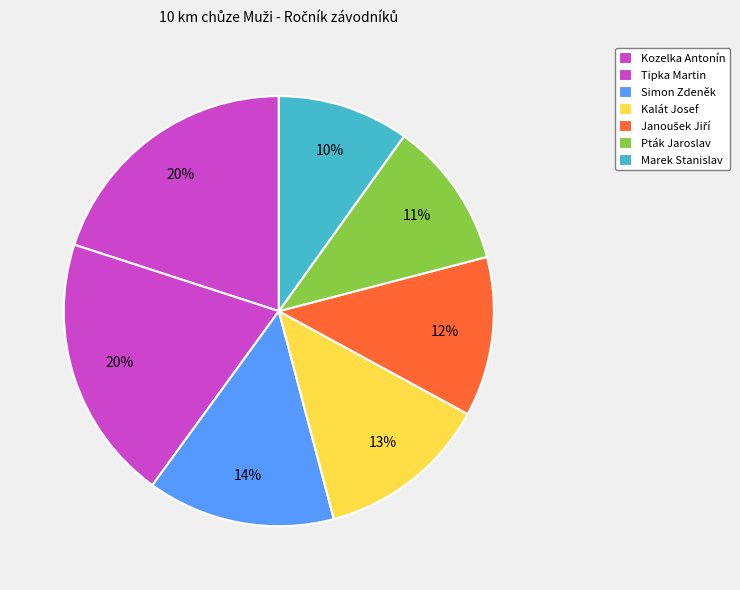

How many slices are in this pie chart?

7